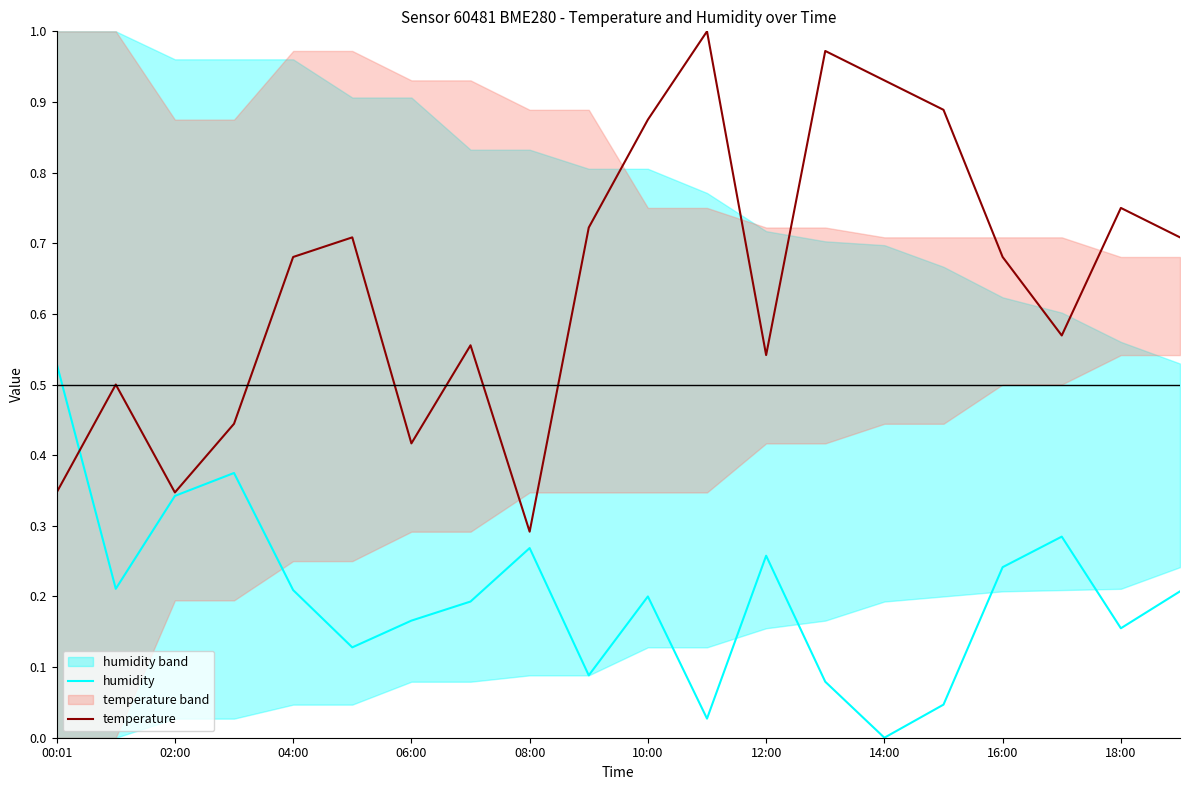

At which label does temperature reach its minimum?

08:00